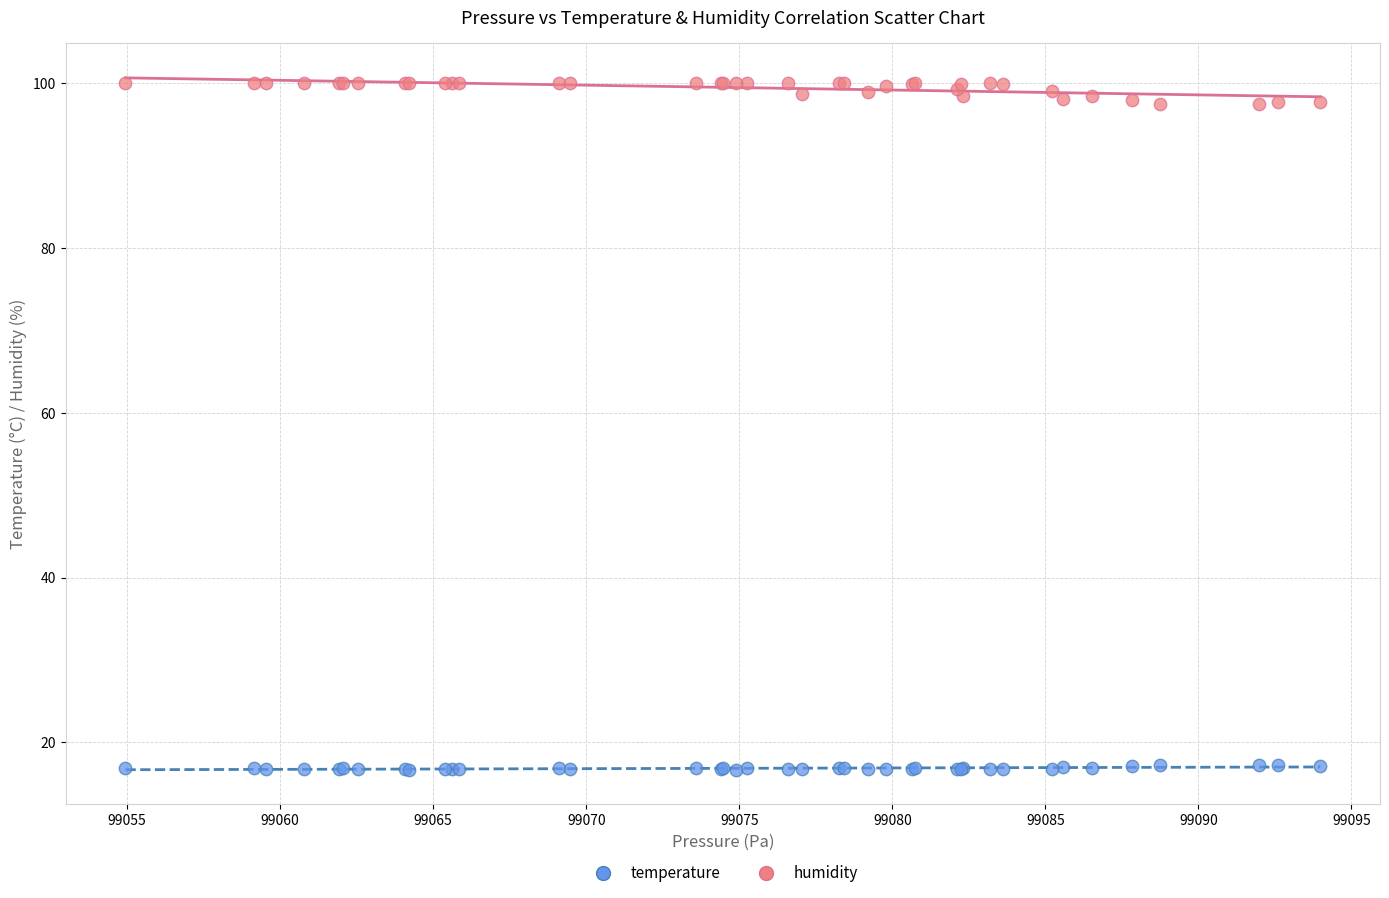

What is the X range (max minus min) for the scatter plot?

39.0